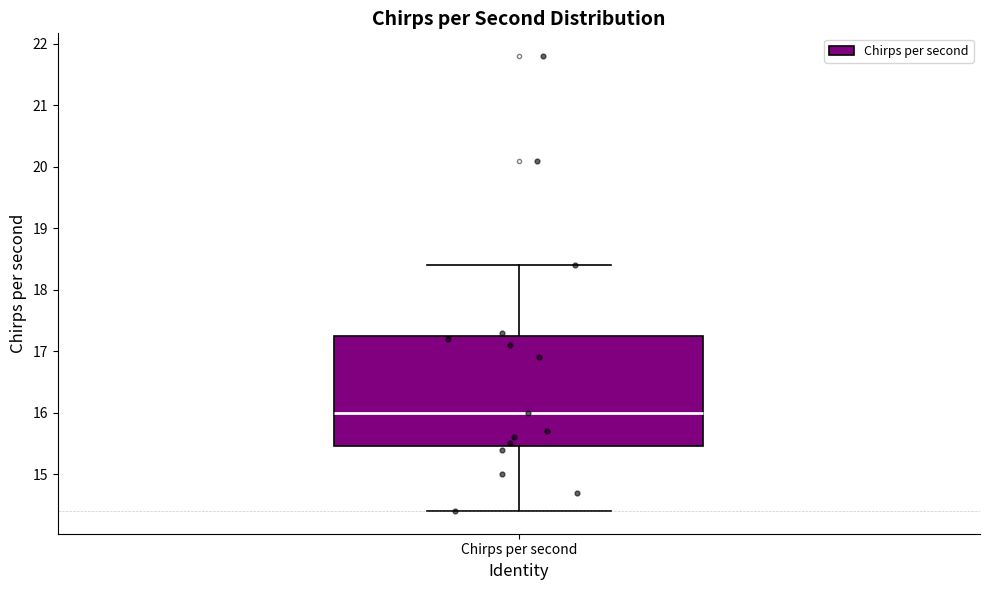

Read this box plot against the y-axis: the position of the median line, the range covered by the box, and the ends of both whiskers. The values are not printed on the chart, so give them approximately, as read against the axis.

median 16.0, box 15.5 to 17.3, whiskers 14.4 to 18.4